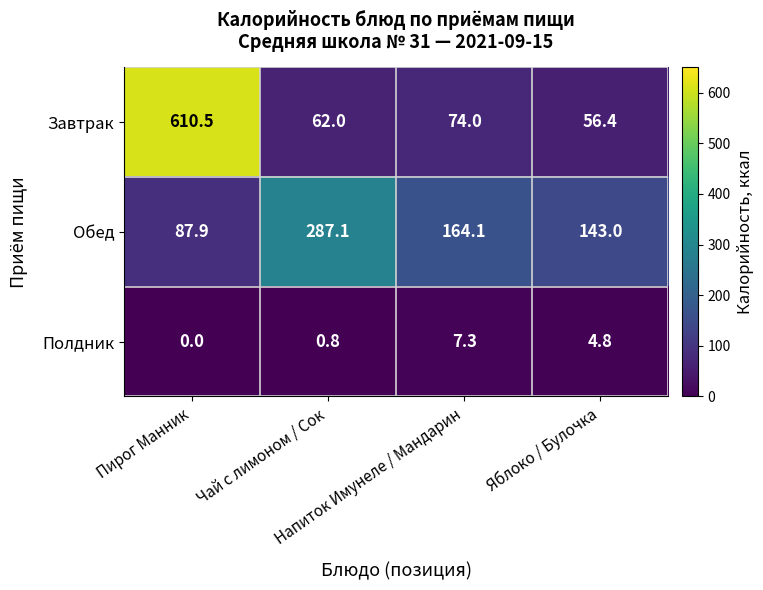

What is the average value of the Завтрак series?

200.7